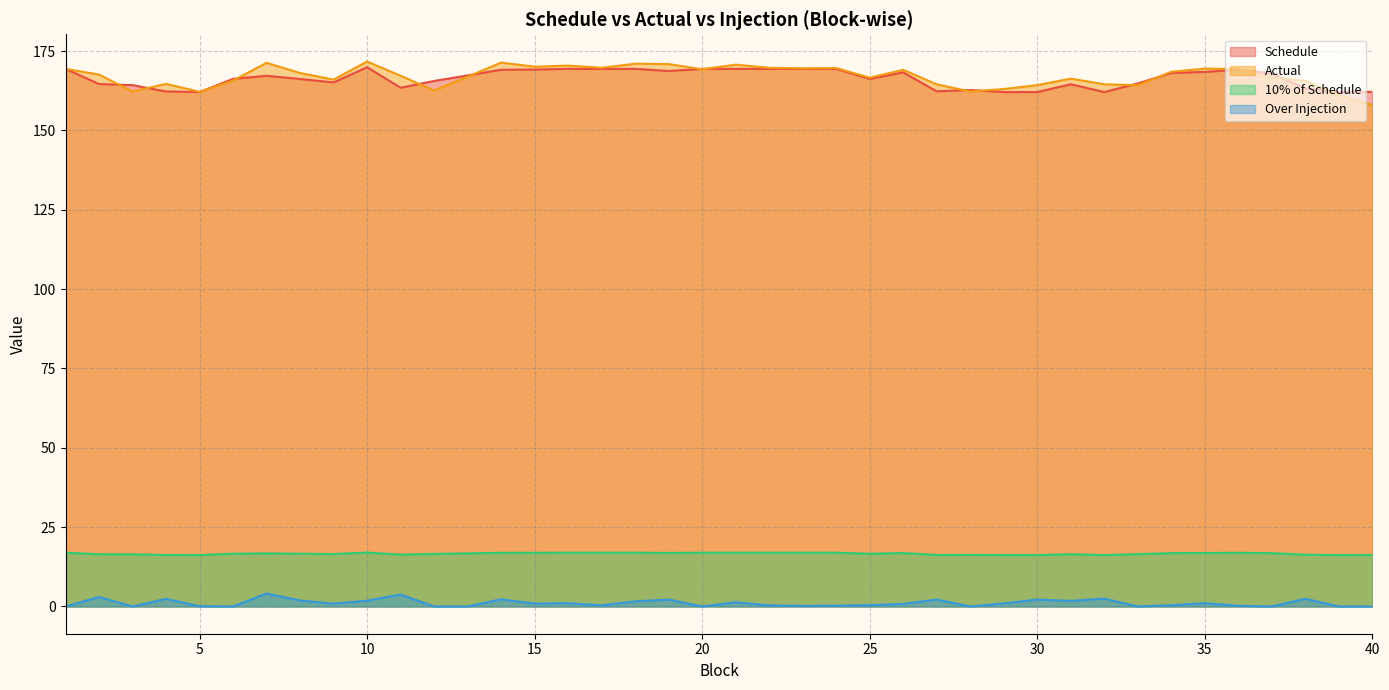

How many lines are shown in the chart?

4